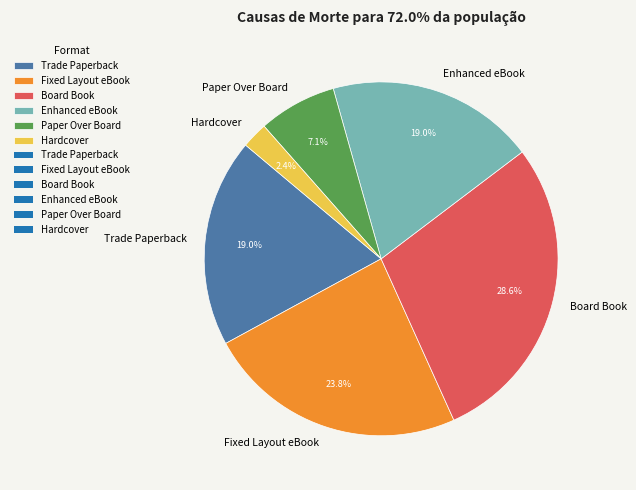

What portion of the pie excludes Enhanced eBook?

81.0%